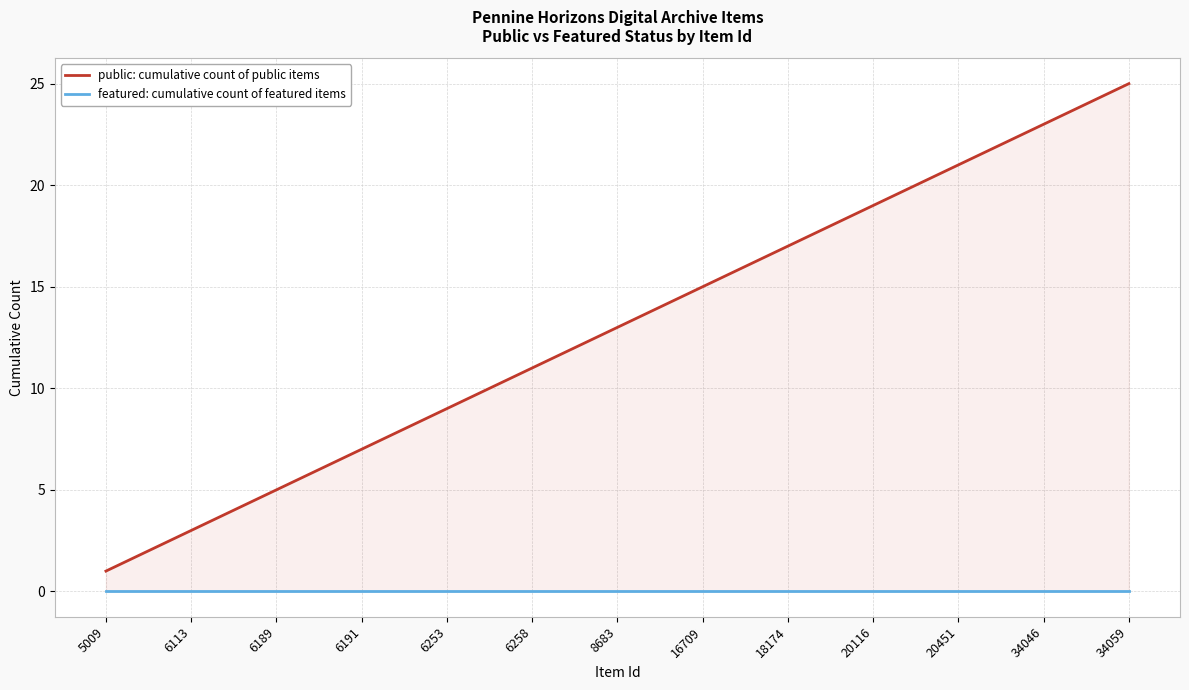

Reading left to right, list all the values displayed in this chart.

public: cumulative count of public items: 1	2	3	4	5	6	7	8	9	10	11	12	13	14	15	16	17	18	19	20	21	22	23	24	25
featured: cumulative count of featured items: 0	0	0	0	0	0	0	0	0	0	0	0	0	0	0	0	0	0	0	0	0	0	0	0	0